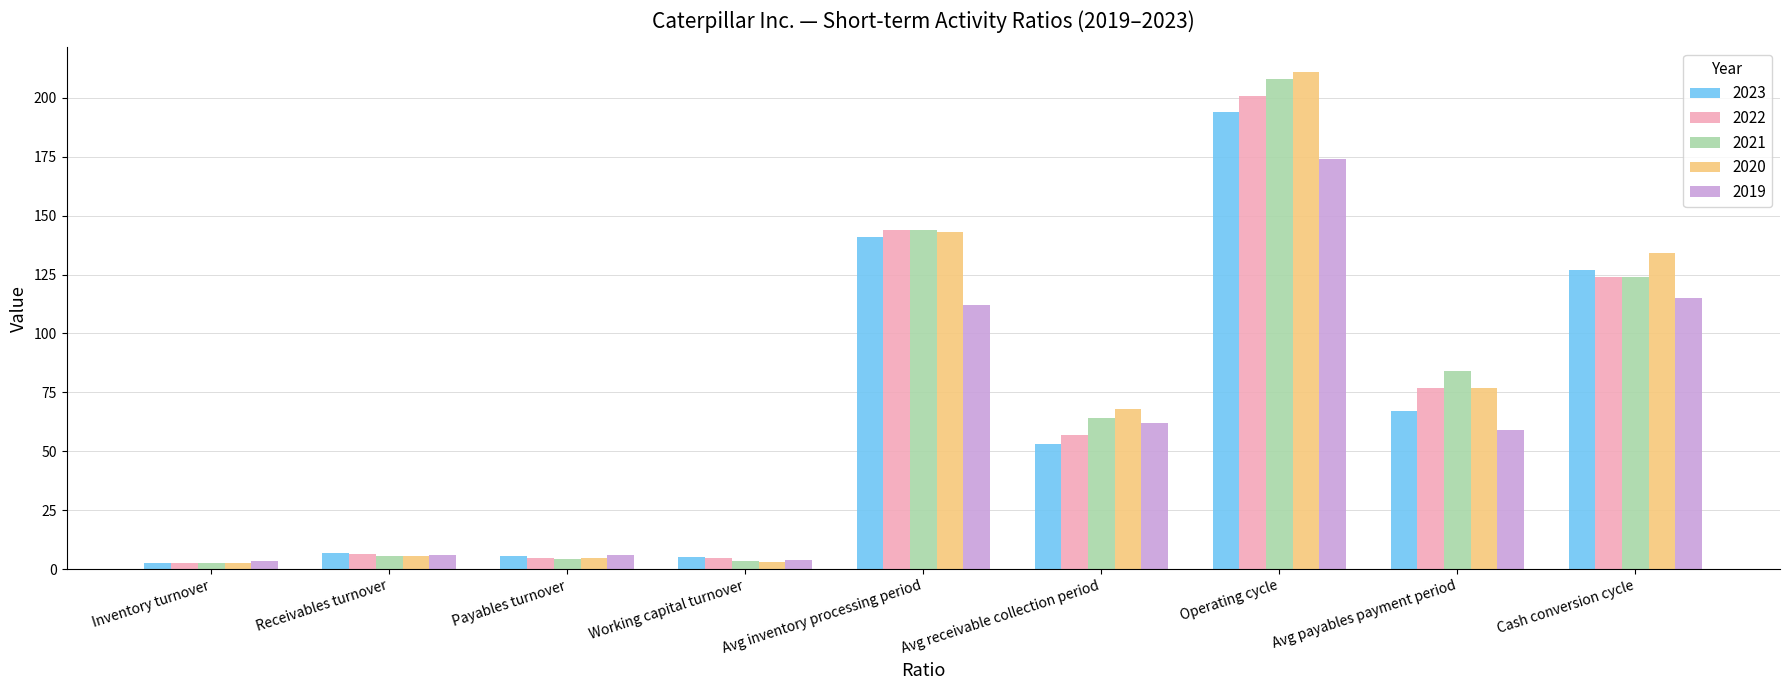

Which series has the largest range (max minus min)?

2020